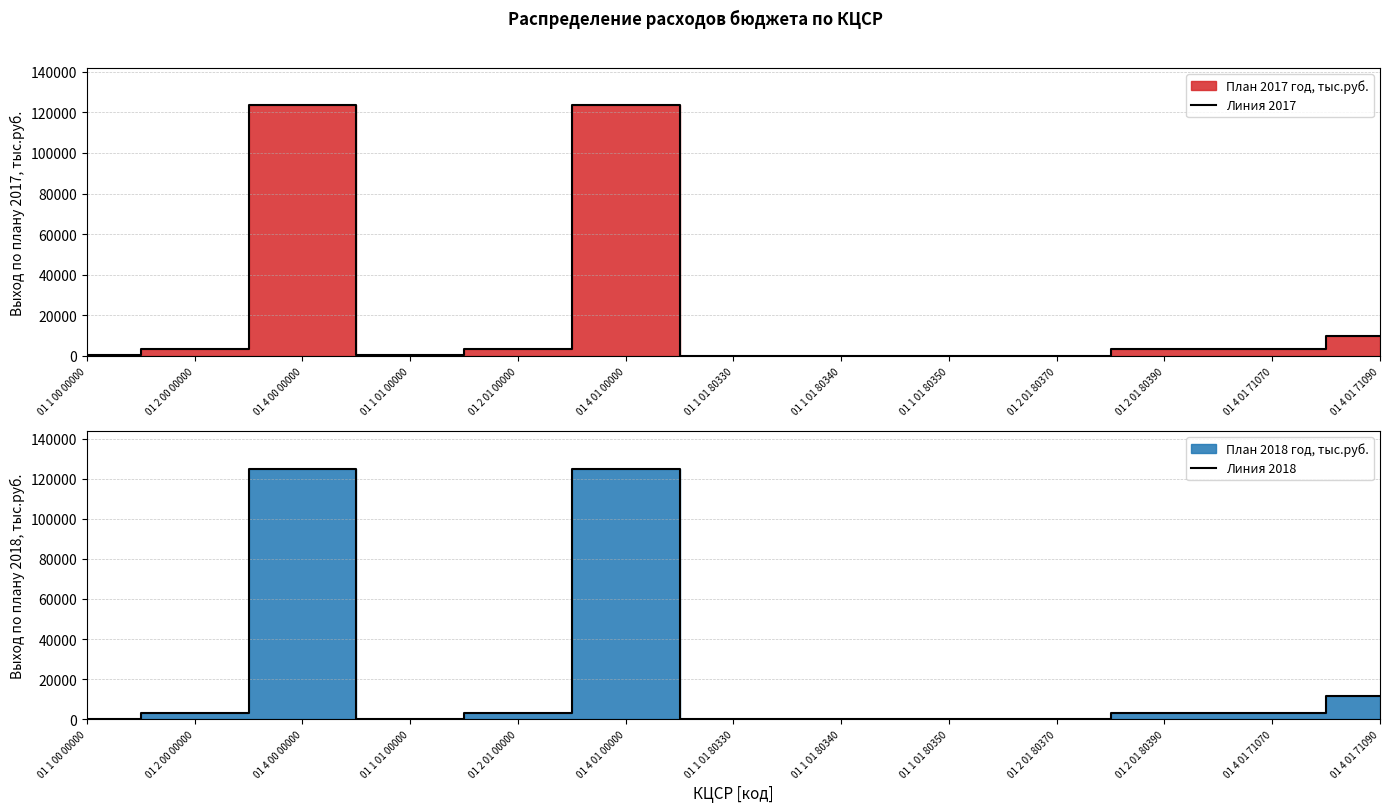

What is the highest value of the Линия 2018 series?

124920.9